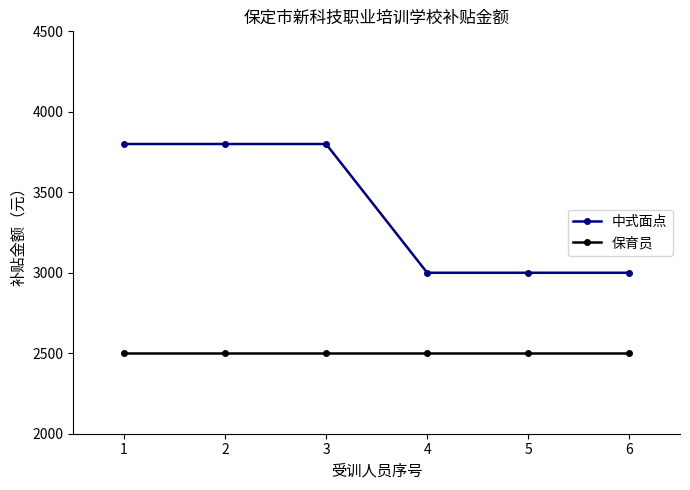

Reading left to right, transcribe all the data shown in this chart.

中式面点: 1=3800	2=3800	3=3800	4=3000	5=3000	6=3000
保育员: 1=2500	2=2500	3=2500	4=2500	5=2500	6=2500